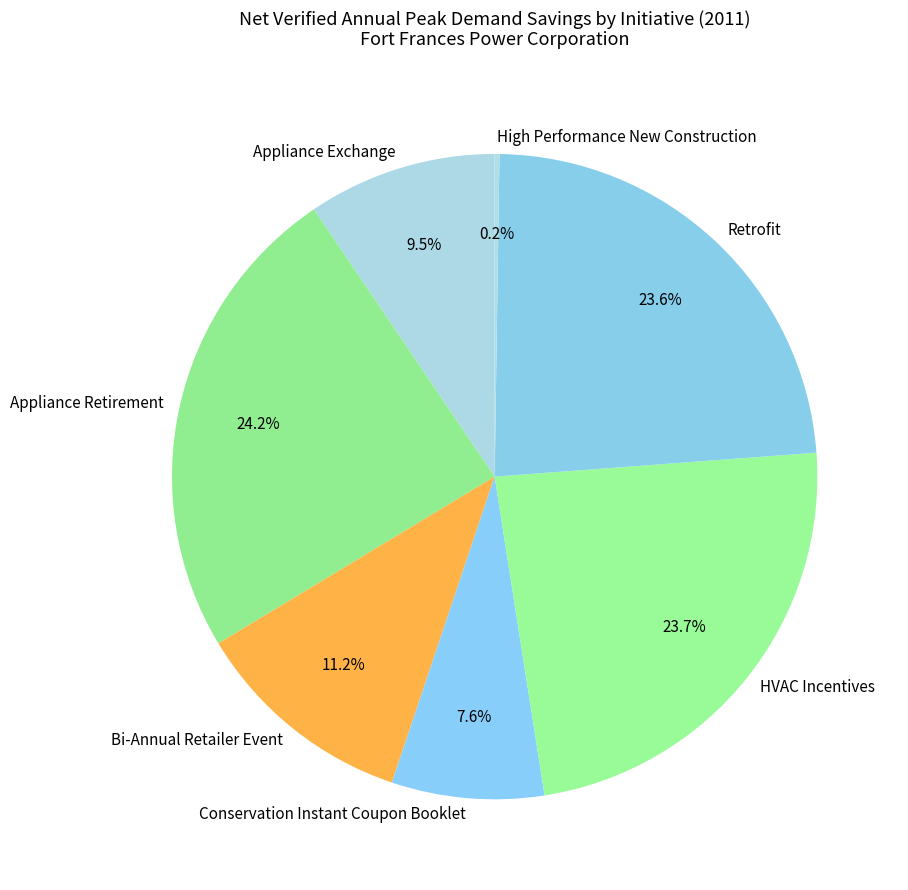

Which has a higher value, Conservation Instant Coupon Booklet or Appliance Retirement?

Appliance Retirement